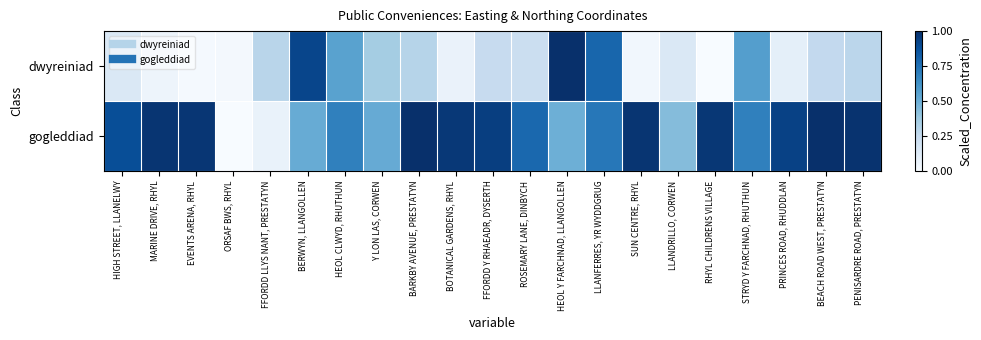

Reading left to right, list all the values displayed in this chart.

dwyreiniad: HIGH STREET, LLANELWY=0.1	MARINE DRIVE, RHYL=0.0	EVENTS ARENA, RHYL=0.0	ORSAF BWS, RHYL=0.0	FFORDD LLYS NANT, PRESTATYN=0.3	BERWYN, LLANGOLLEN=0.9	HEOL CLWYD, RHUTHUN=0.6	Y LON LAS, CORWEN=0.4	BARKBY AVENUE, PRESTATYN=0.3	BOTANICAL GARDENS, RHYL=0.1	FFORDD Y RHAEADR, DYSERTH=0.2	ROSEMARY LANE, DINBYCH=0.2	HEOL Y FARCHNAD, LLANGOLLEN=1.0	LLANFERRES, YR WYDDGRUG=0.8	SUN CENTRE, RHYL=0.0	LLANDRILLO, CORWEN=0.1	RHYL CHILDRENS VILLAGE=0.0	STRYD Y FARCHNAD, RHUTHUN=0.6	PRINCES ROAD, RHUDDLAN=0.1	BEACH ROAD WEST, PRESTATYN=0.3	PENISARDRE ROAD, PRESTATYN=0.3
gogleddiad: HIGH STREET, LLANELWY=0.9	MARINE DRIVE, RHYL=1.0	EVENTS ARENA, RHYL=1.0	ORSAF BWS, RHYL=0.0	FFORDD LLYS NANT, PRESTATYN=0.1	BERWYN, LLANGOLLEN=0.5	HEOL CLWYD, RHUTHUN=0.7	Y LON LAS, CORWEN=0.5	BARKBY AVENUE, PRESTATYN=1.0	BOTANICAL GARDENS, RHYL=1.0	FFORDD Y RHAEADR, DYSERTH=0.9	ROSEMARY LANE, DINBYCH=0.8	HEOL Y FARCHNAD, LLANGOLLEN=0.5	LLANFERRES, YR WYDDGRUG=0.7	SUN CENTRE, RHYL=1.0	LLANDRILLO, CORWEN=0.4	RHYL CHILDRENS VILLAGE=1.0	STRYD Y FARCHNAD, RHUTHUN=0.7	PRINCES ROAD, RHUDDLAN=0.9	BEACH ROAD WEST, PRESTATYN=1.0	PENISARDRE ROAD, PRESTATYN=1.0